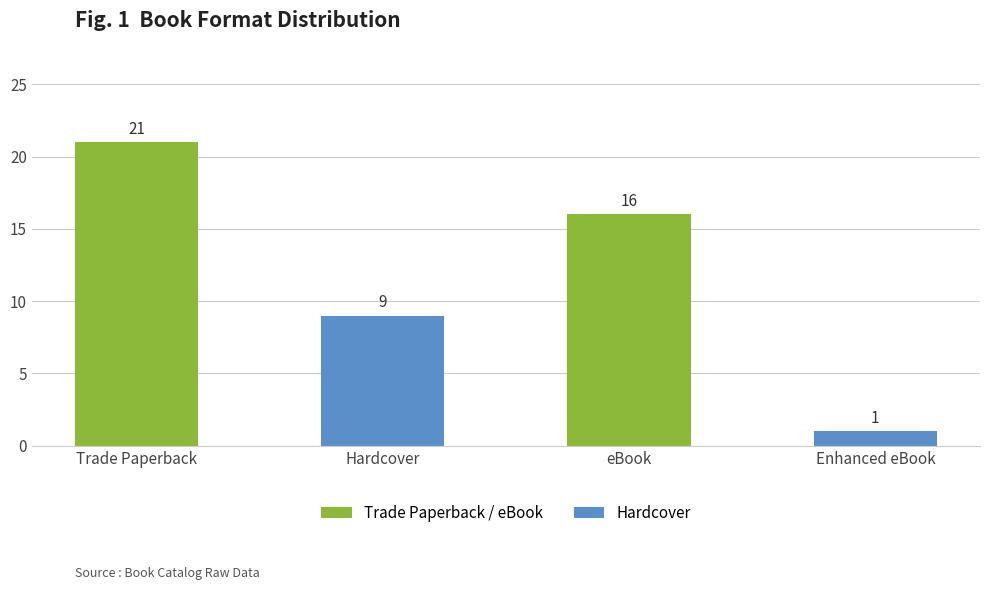

What is the sum of all values?

47